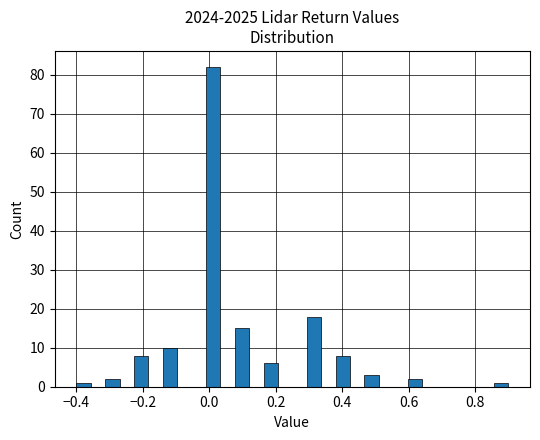

Read against the x-axis, roughly where is the centre of the tallest bar?

0.02